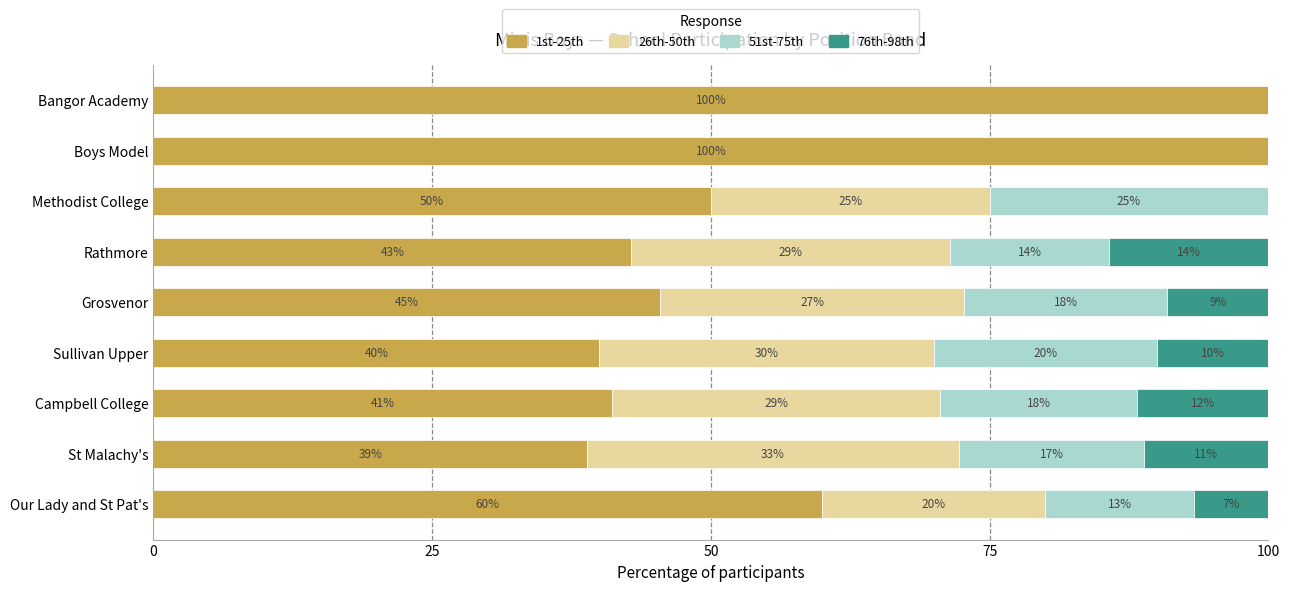

What are all the series names shown in the legend?

1st-25th, 26th-50th, 51st-75th, 76th-98th